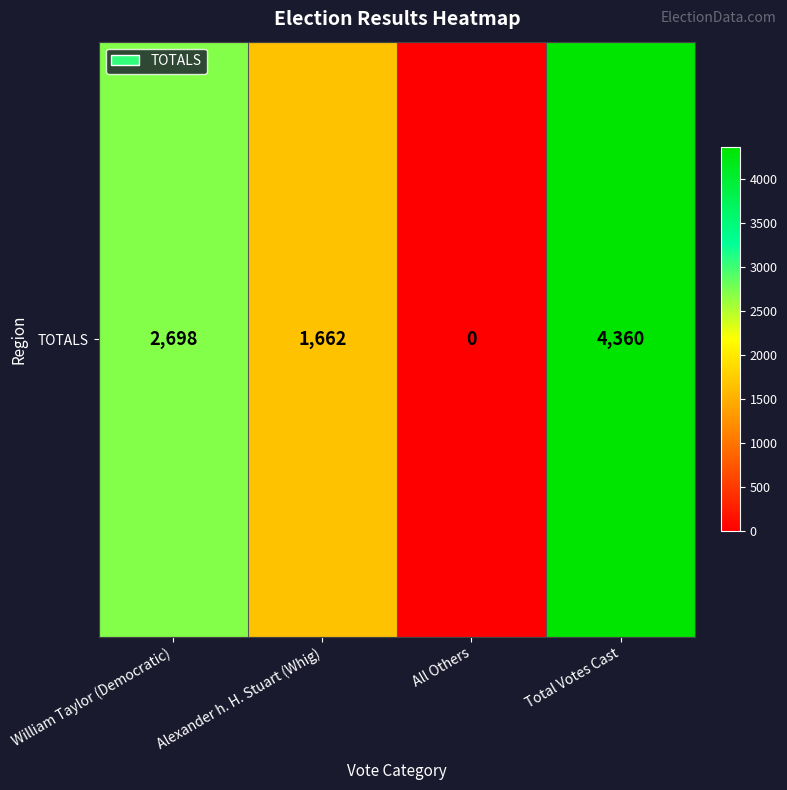

Reading left to right, list all the values displayed in this chart.

William Taylor (Democratic)=2698	Alexander h. H. Stuart (Whig)=1662	All Others=0	Total Votes Cast=4360